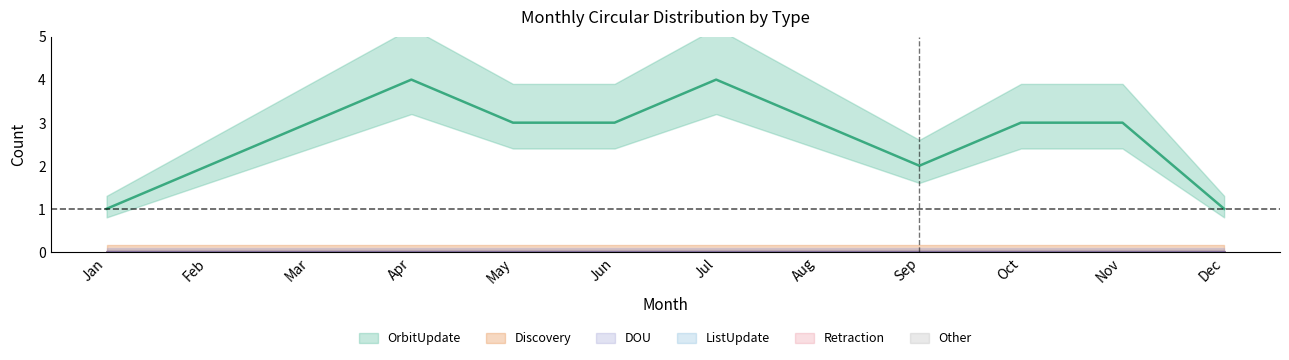

What is the maximum value shown in the chart?

4